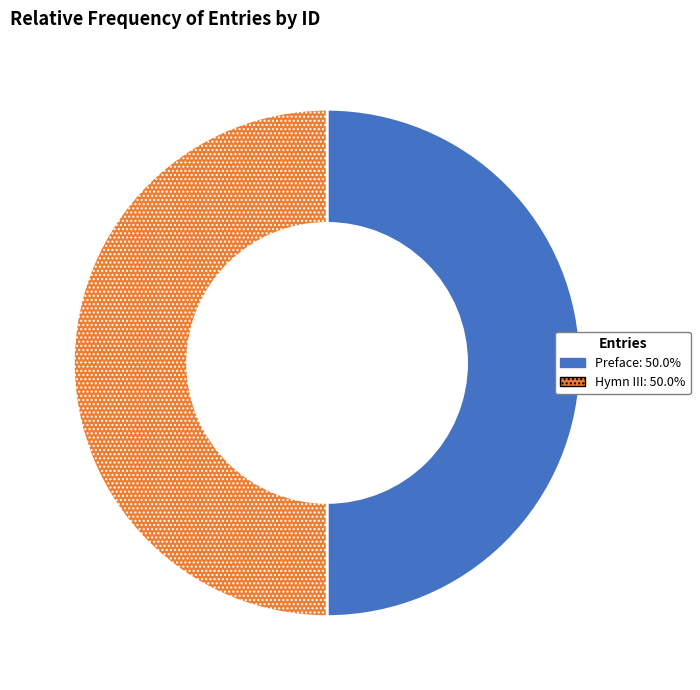

Do Hymn III: 50.0% and Preface: 50.0% together represent more than half of the pie?

Yes